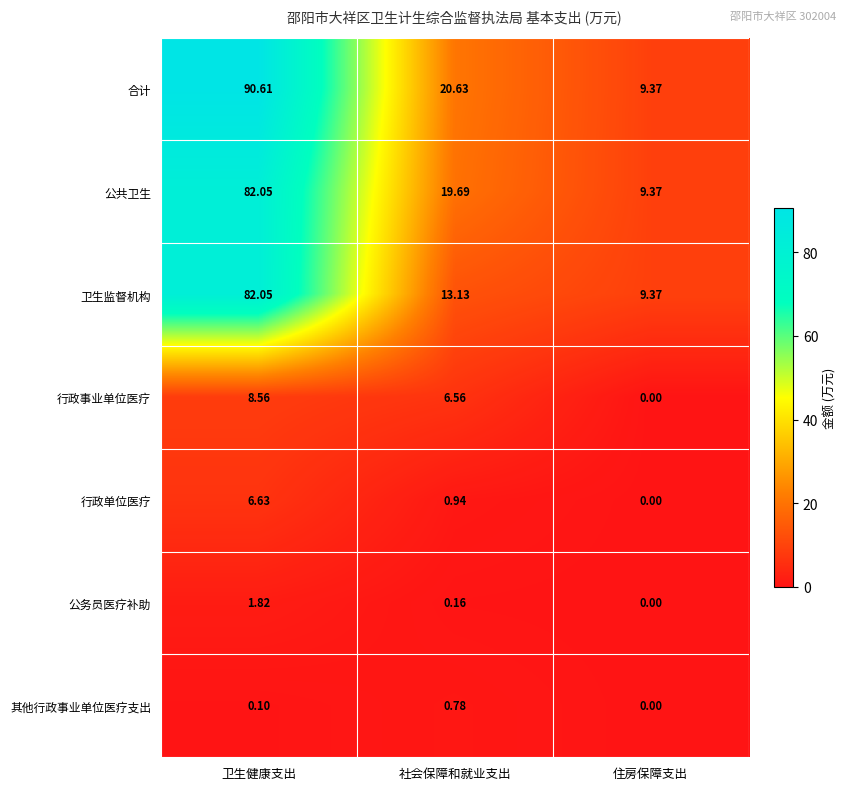

At which label does 卫生监督机构 first exceed 13?

卫生健康支出